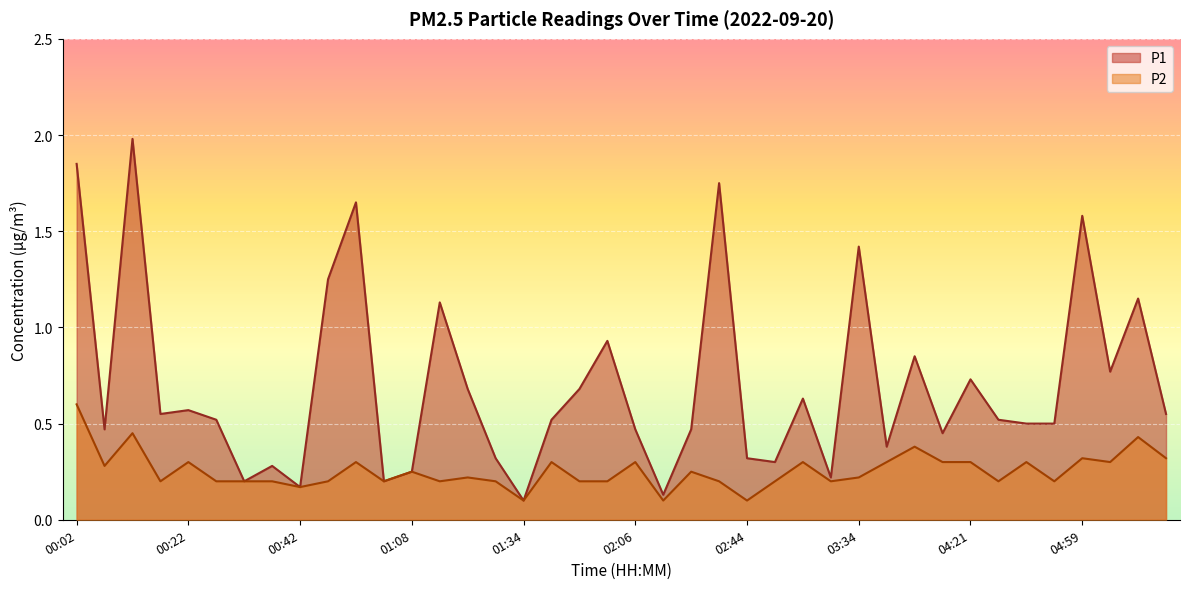

What is the minimum value for P2?

0.1